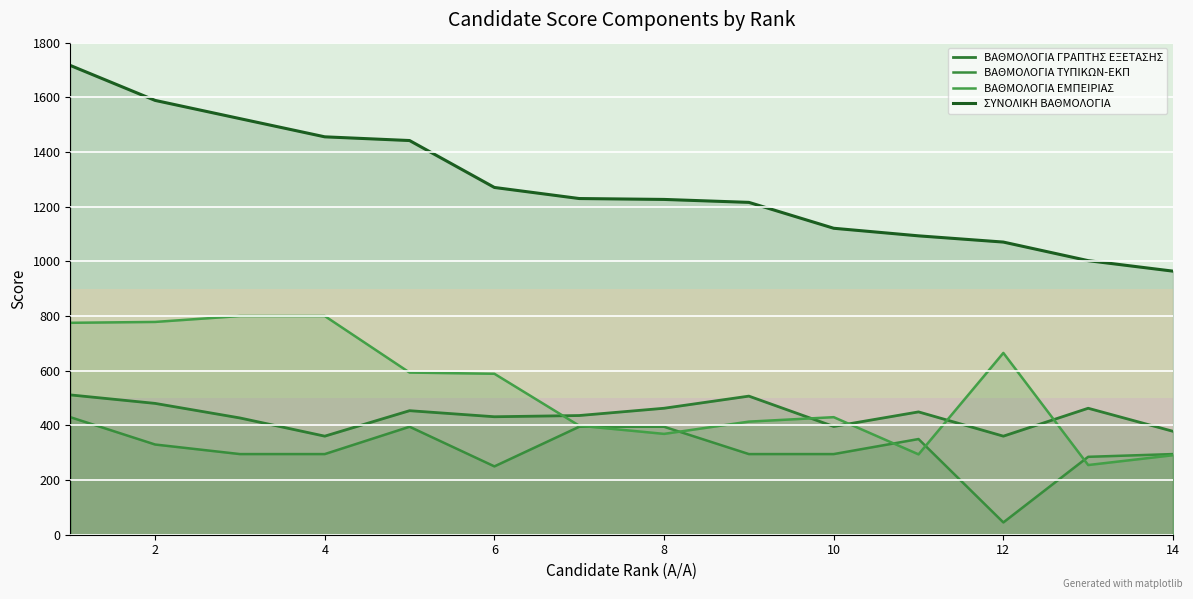

What are all the series names shown in the legend?

ΒΑΘΜΟΛΟΓΙΑ ΓΡΑΠΤΗΣ ΕΞΕΤΑΣΗΣ, ΒΑΘΜΟΛΟΓΙΑ ΤΥΠΙΚΩΝ-ΕΚΠ, ΒΑΘΜΟΛΟΓΙΑ ΕΜΠΕΙΡΙΑΣ, ΣΥΝΟΛΙΚΗ ΒΑΘΜΟΛΟΓΙΑ